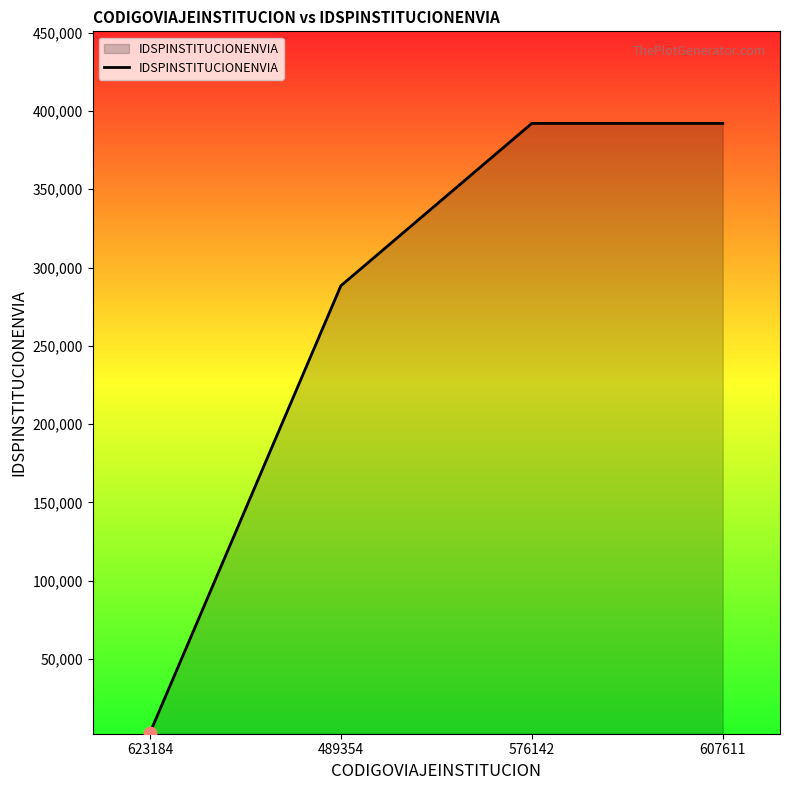

Approximately how many times larger is the value at 489354 compared to 623184?

105.6